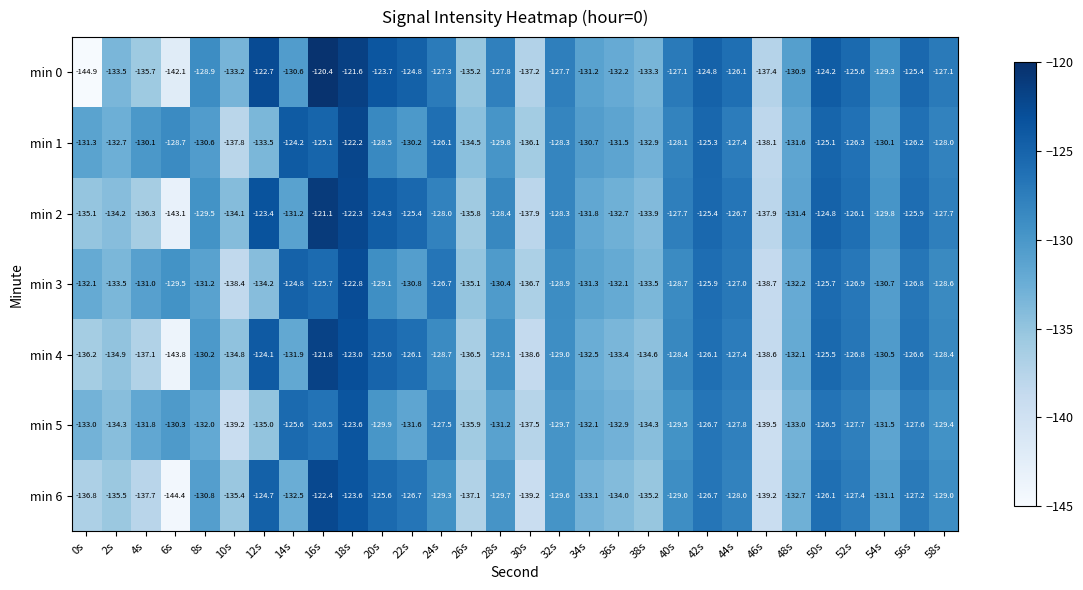

Which category has the highest value across all series?

16s